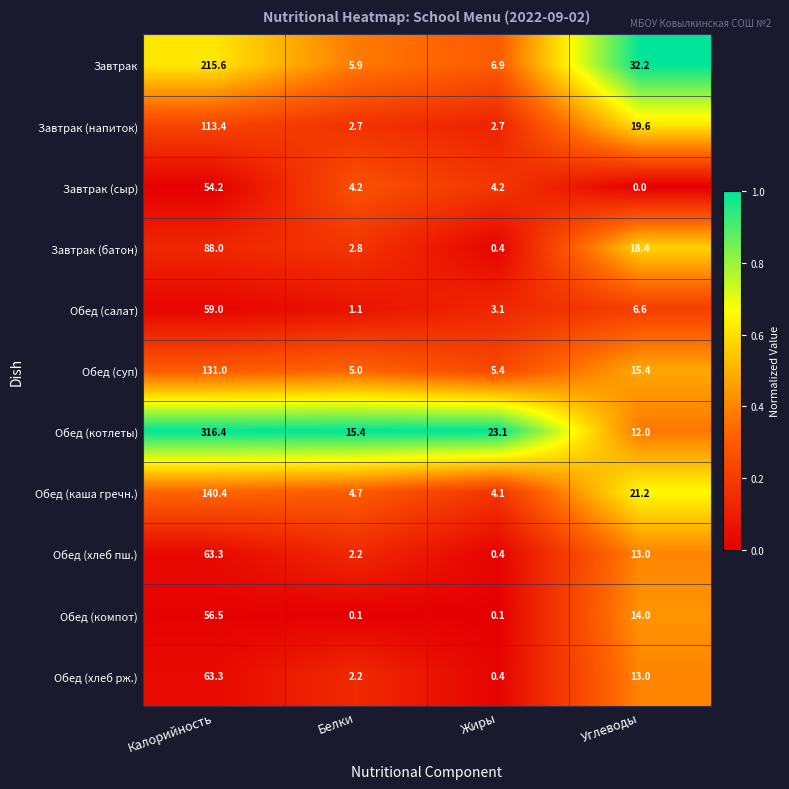

What is the difference between the second highest and minimum values in the Обед (компот) series?

13.9